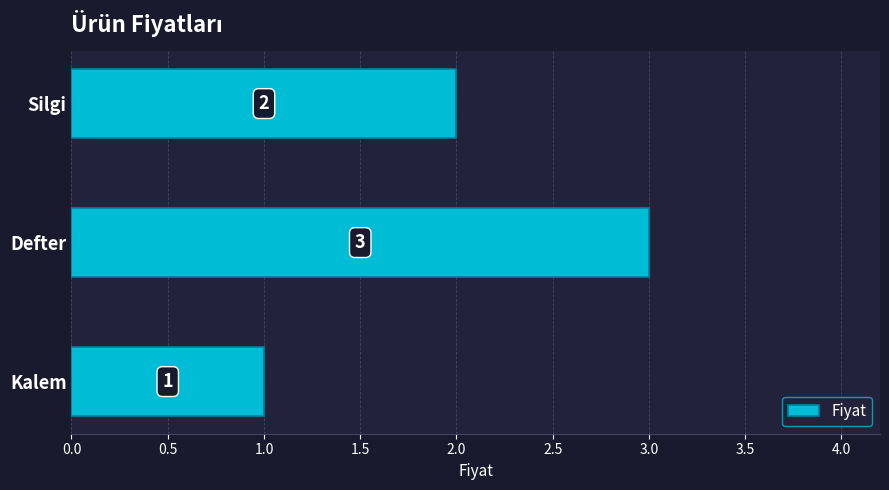

How many values are between 1 and 3?

3